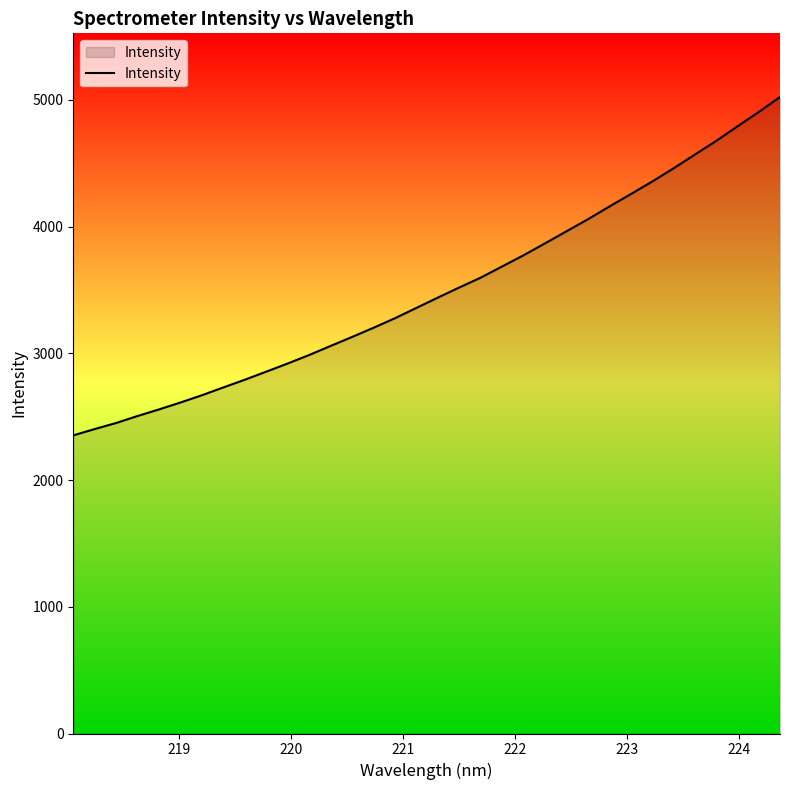

What is the smallest value displayed?

2352.3